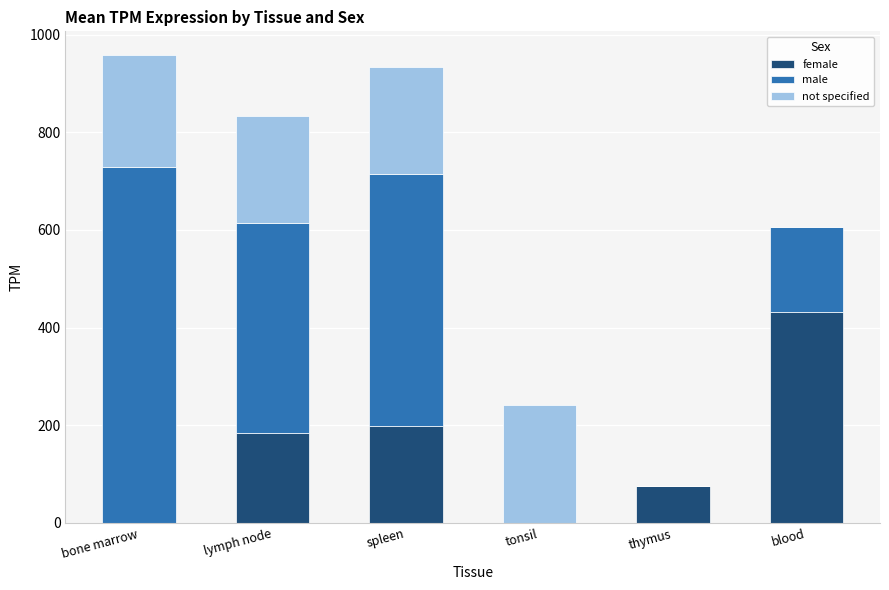

Are the bars horizontal?

No